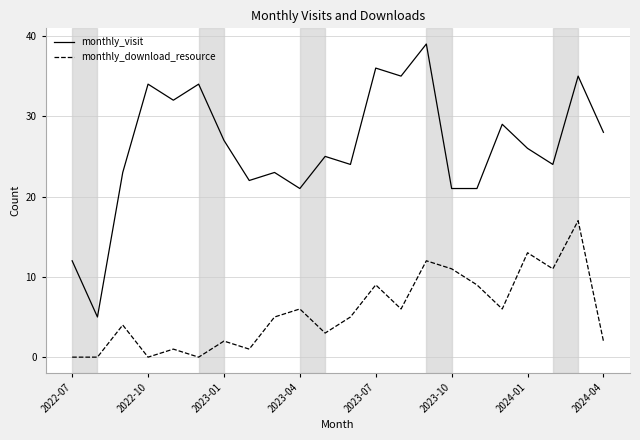

True or false: monthly_visit and monthly_download_resource cross at least once.

False